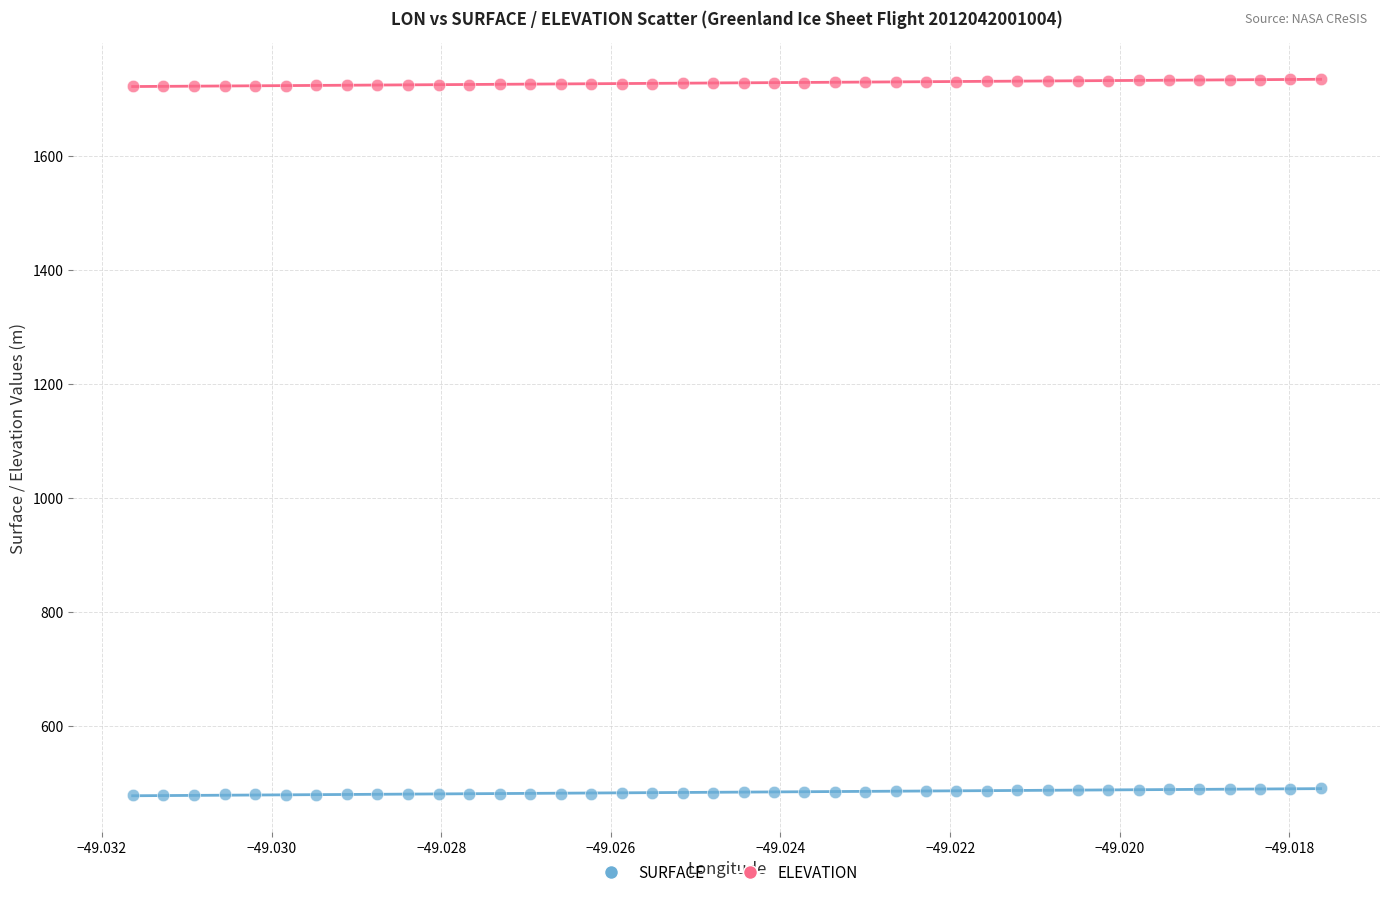

Which series reaches the maximum Y coordinate?

ELEVATION